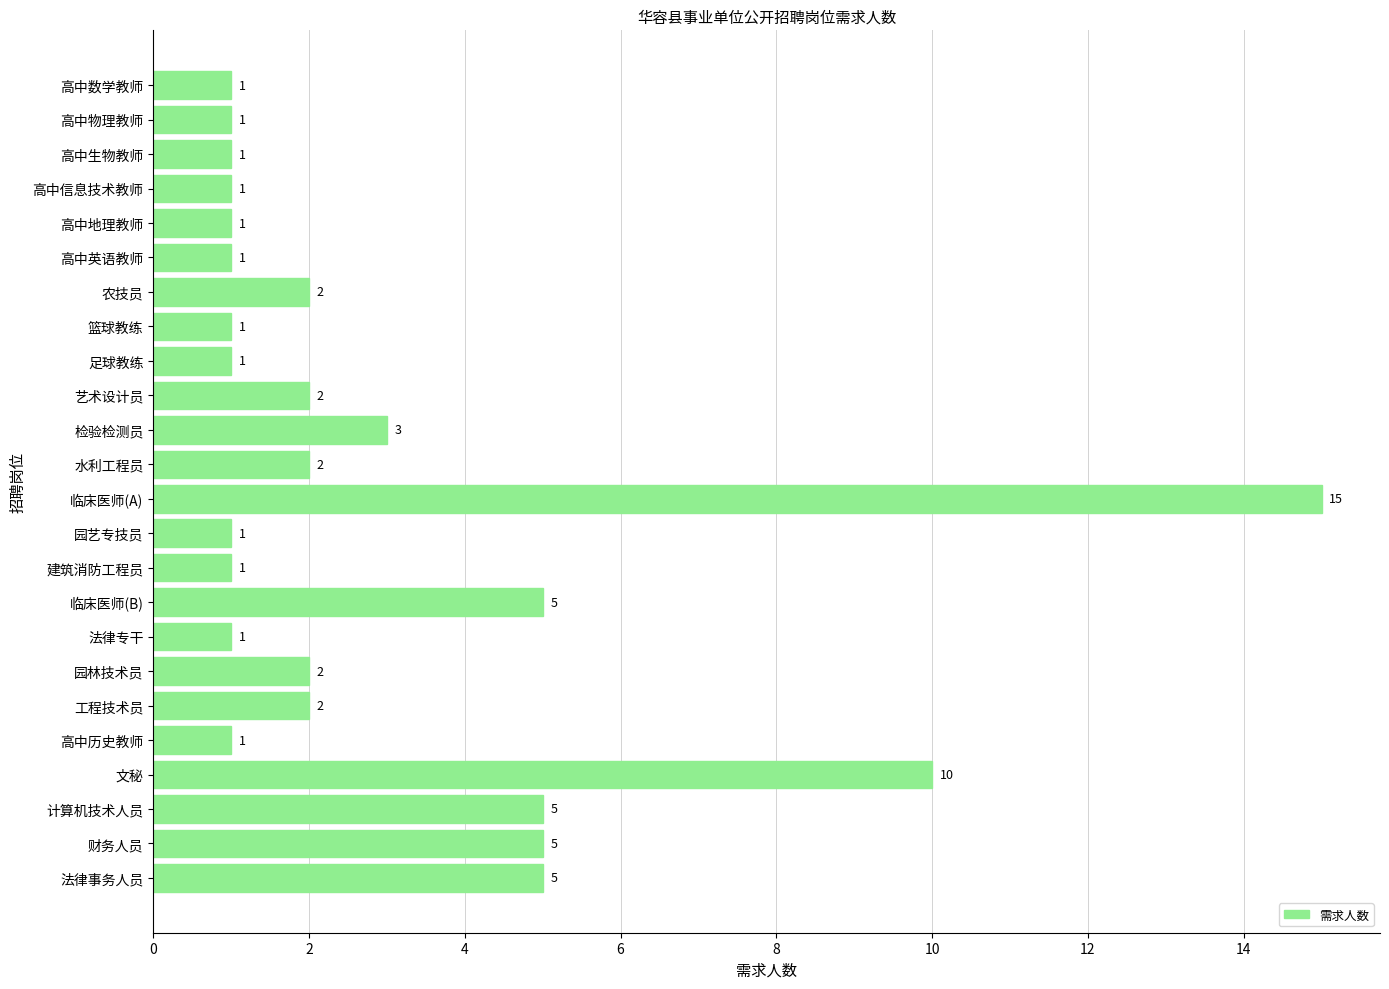

What is the change in value from 水利工程员 to 法律事务人员?

+3